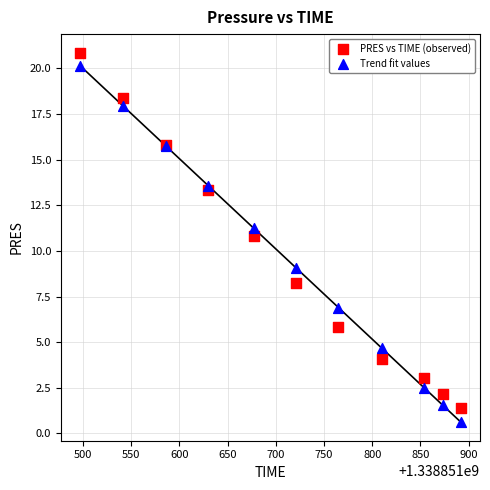

What is the X range (max minus min) for the scatter plot?

395.0